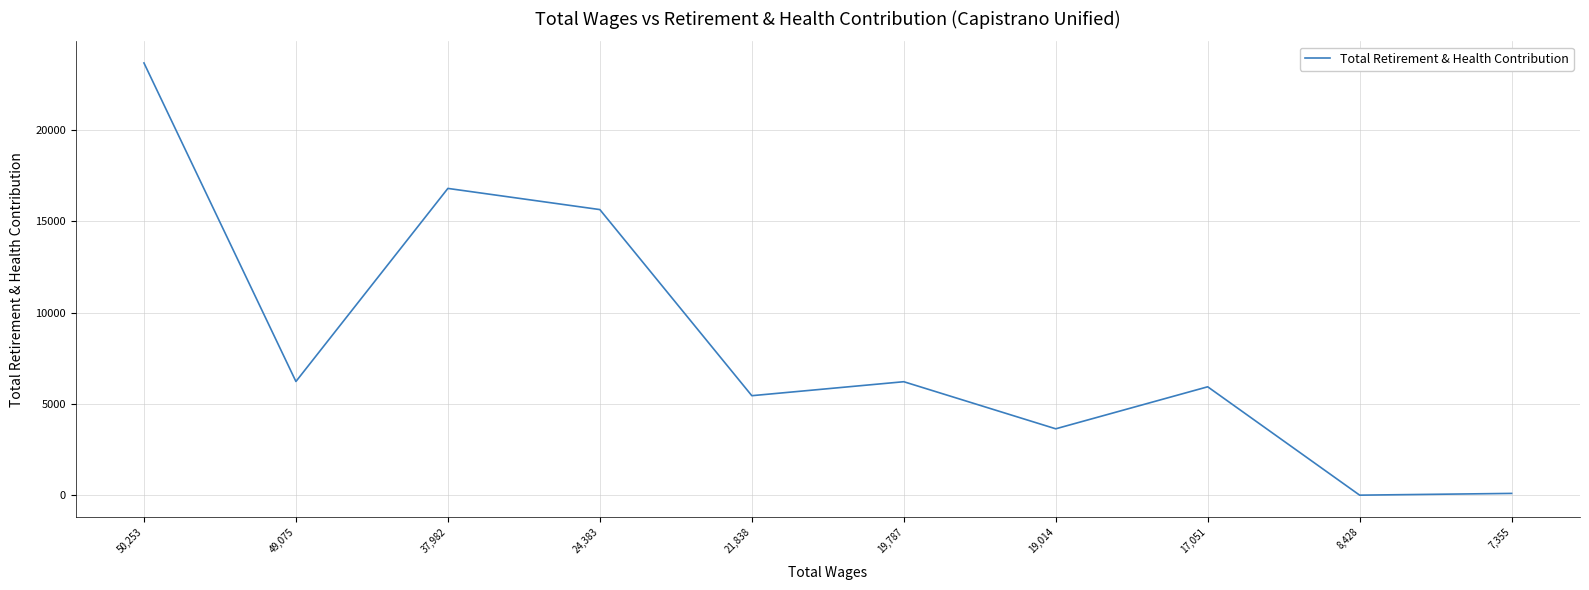

True or false: there are more than 2 points higher than both neighbors.

True